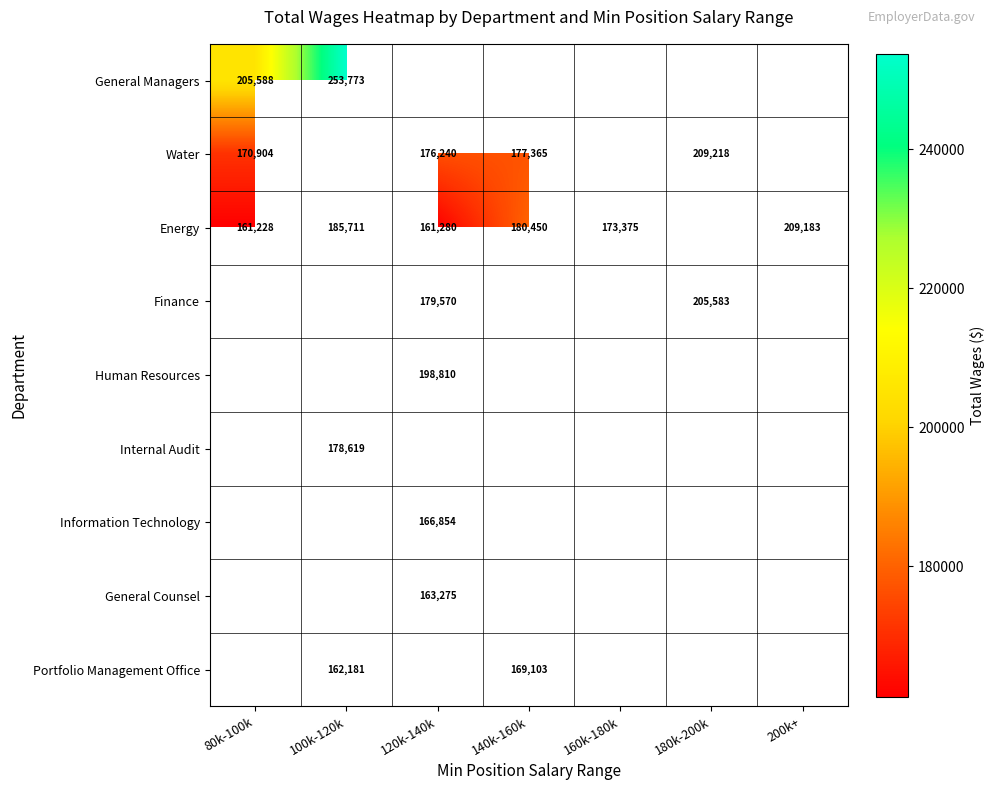

What is the difference between the highest and lowest values at 100k-120k?

91592.0